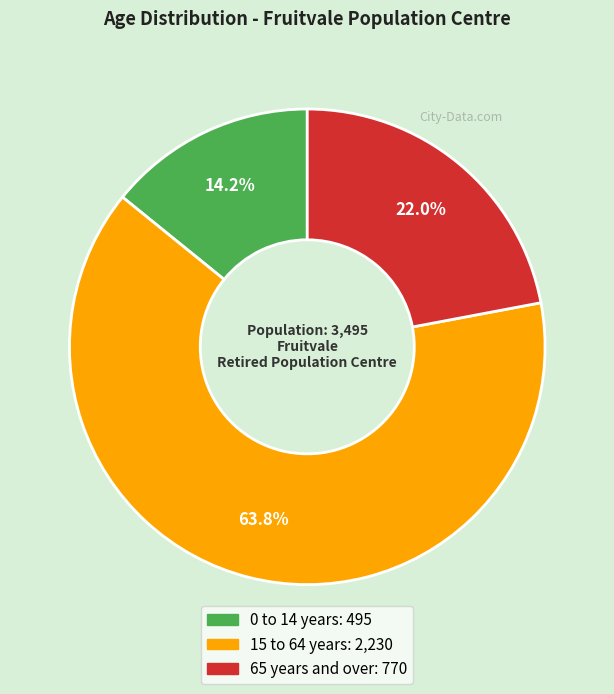

Is 0 to 14 years the majority of the pie?

No